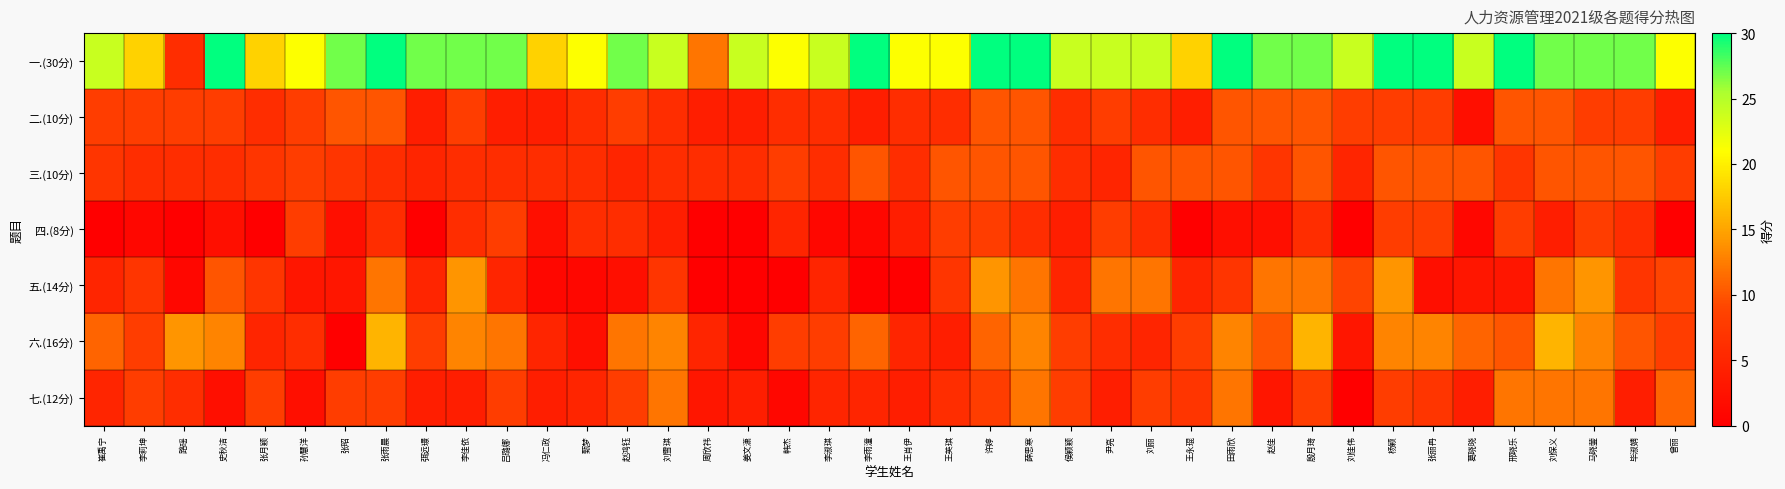

List the series in order of their peak value, lowest first.

四.(8分), 二.(10分), 三.(10分), 七.(12分), 五.(14分), 六.(16分), 一.(30分)